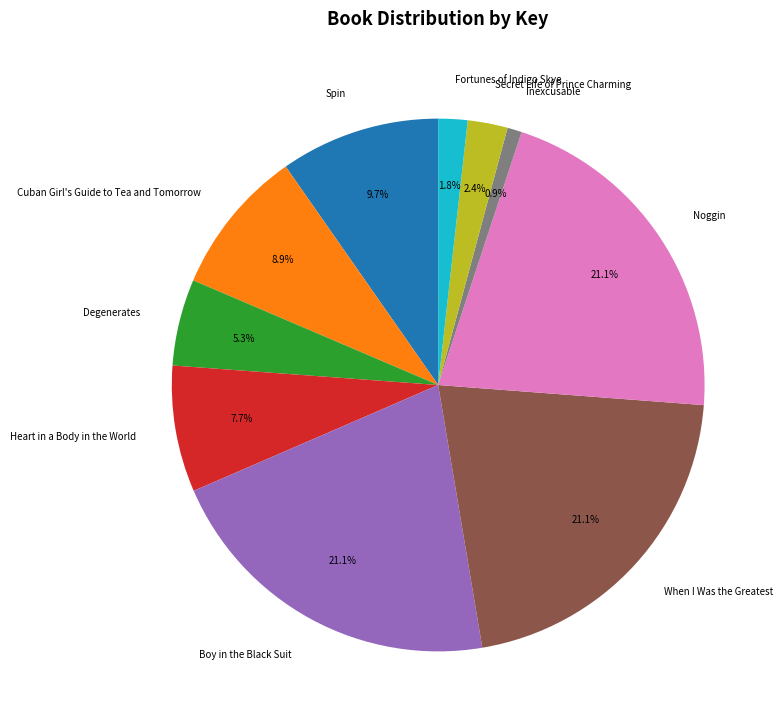

How many segments does this pie chart have?

10